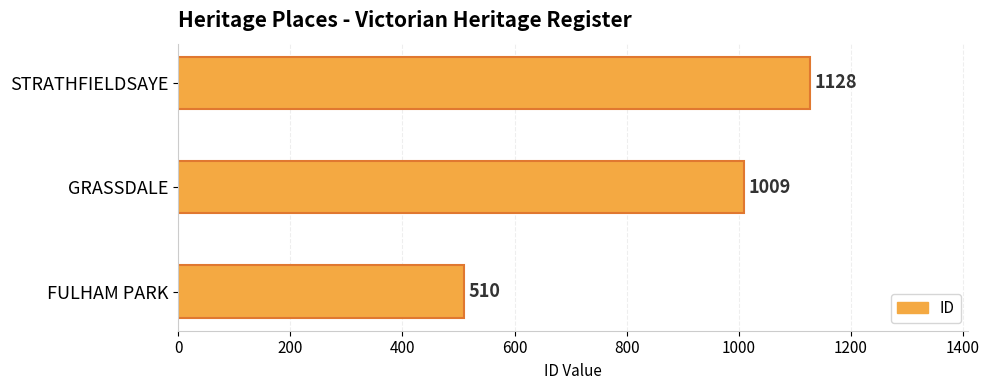

Reading bottom to top, transcribe all the data shown in this chart.

510	1009	1128